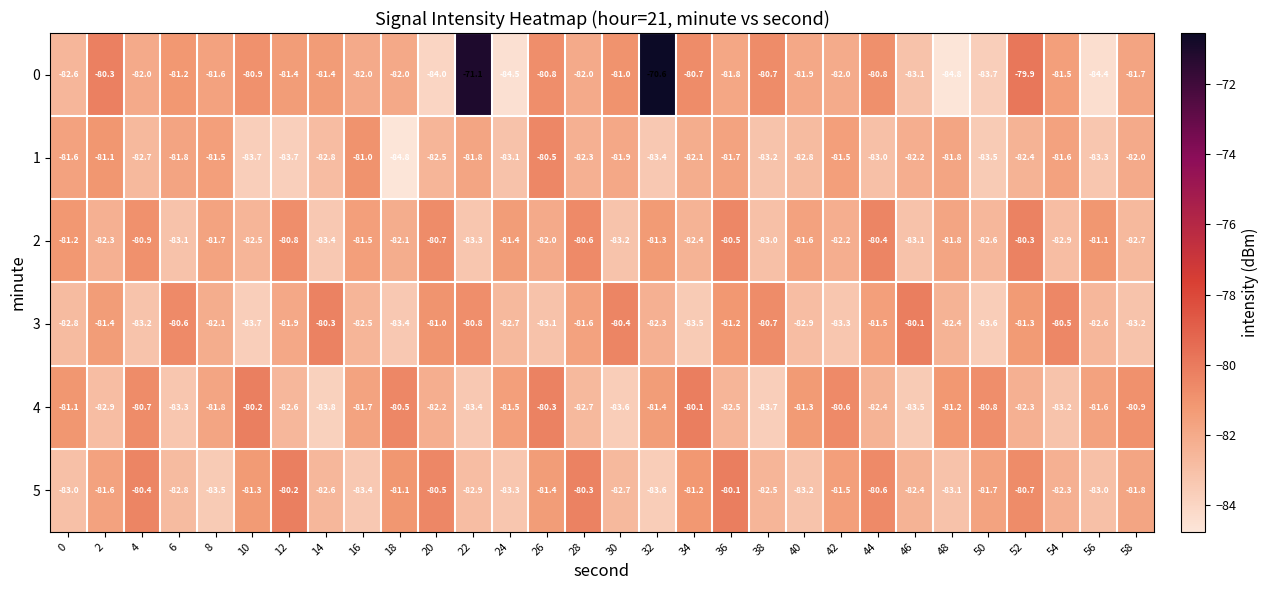

Which series changed the most between 0 and 30?

4